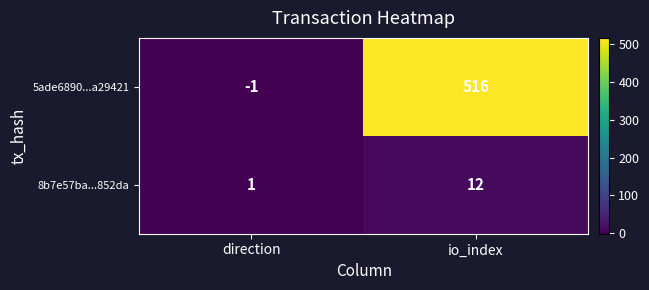

What value does the 8b7e57ba...852da series have at io_index, to the nearest 5?

10